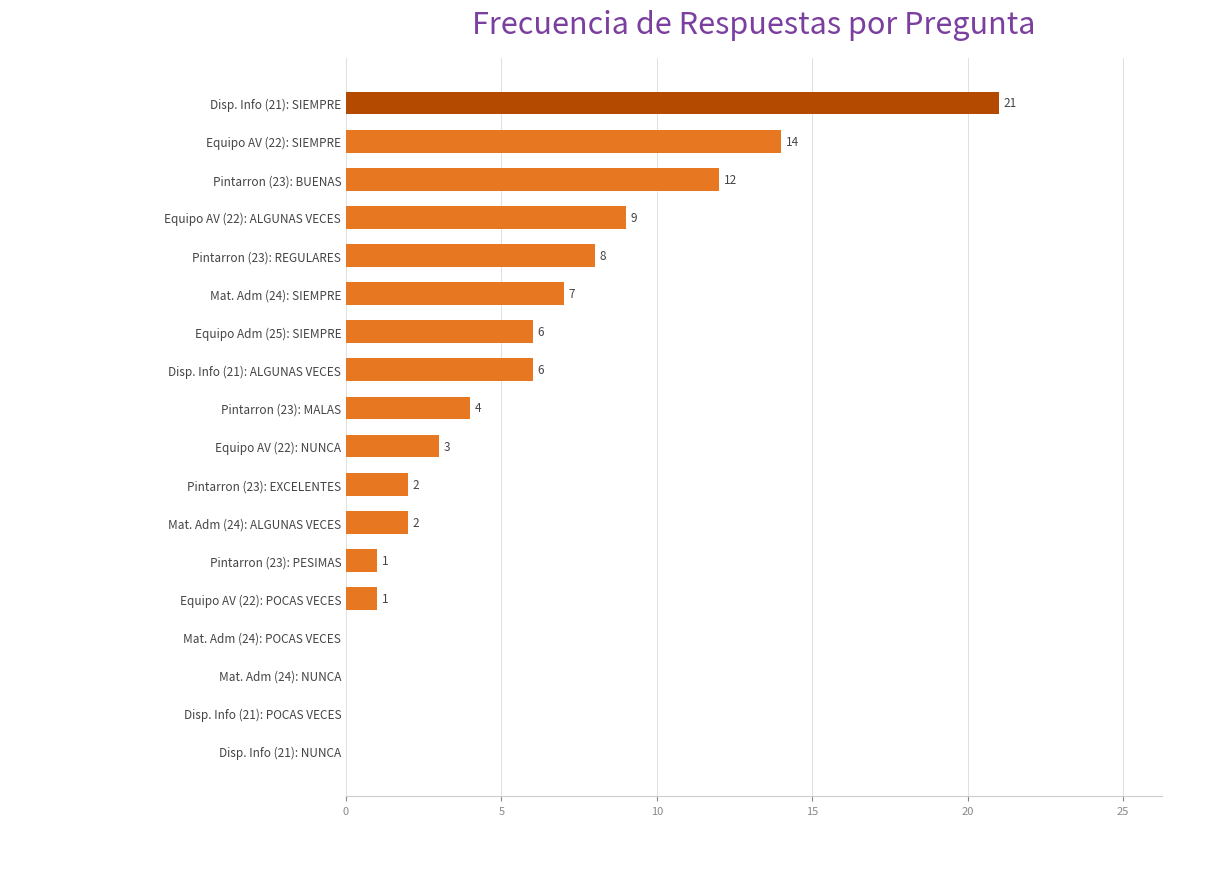

Where is the data nearest to the value 10?

Equipo AV (22): ALGUNAS VECES